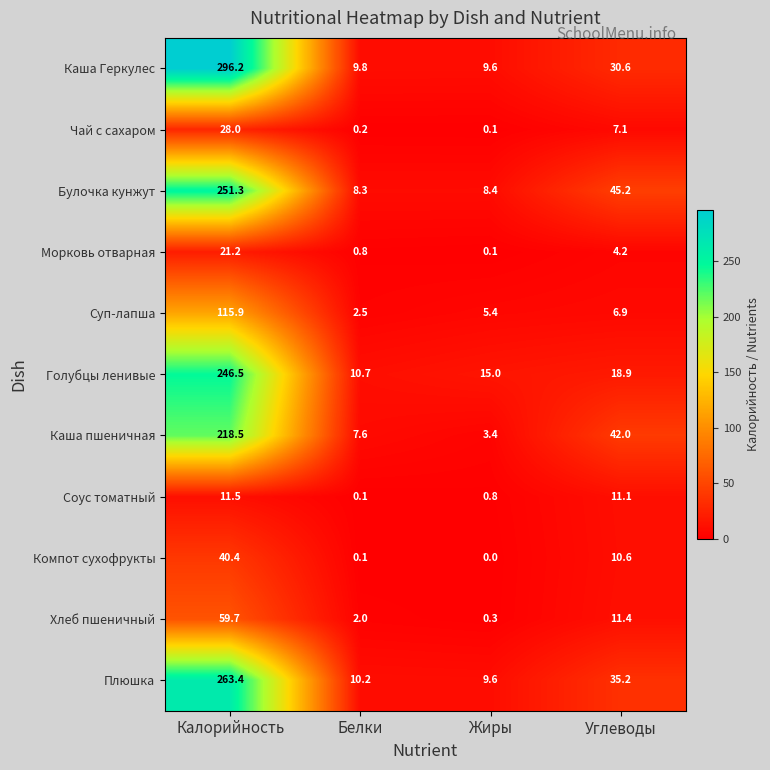

What is the spread (max minus min) of values at Жиры?

15.0